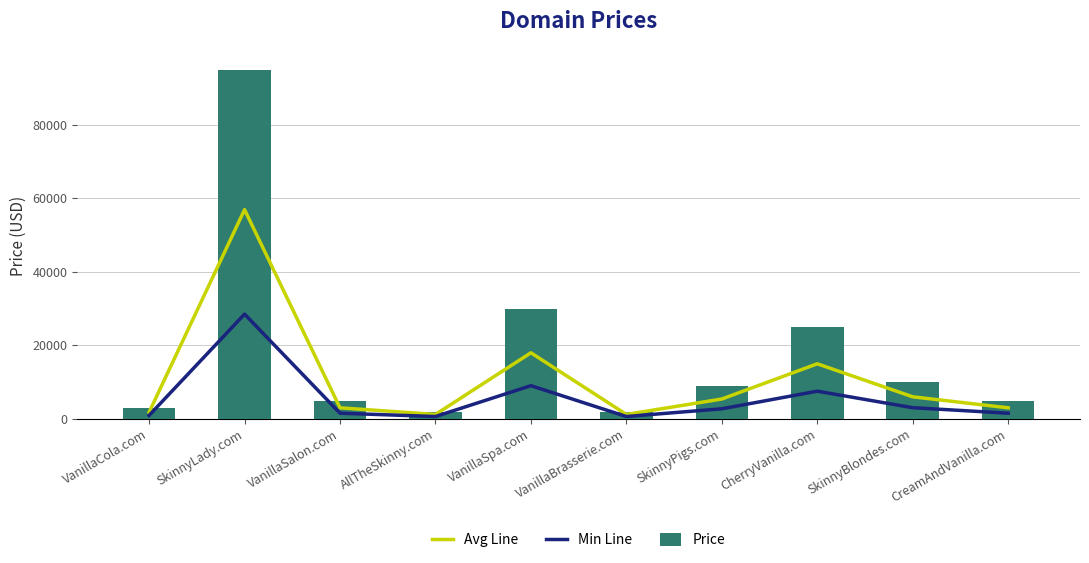

Which label corresponds to the largest value in the chart?

SkinnyLady.com